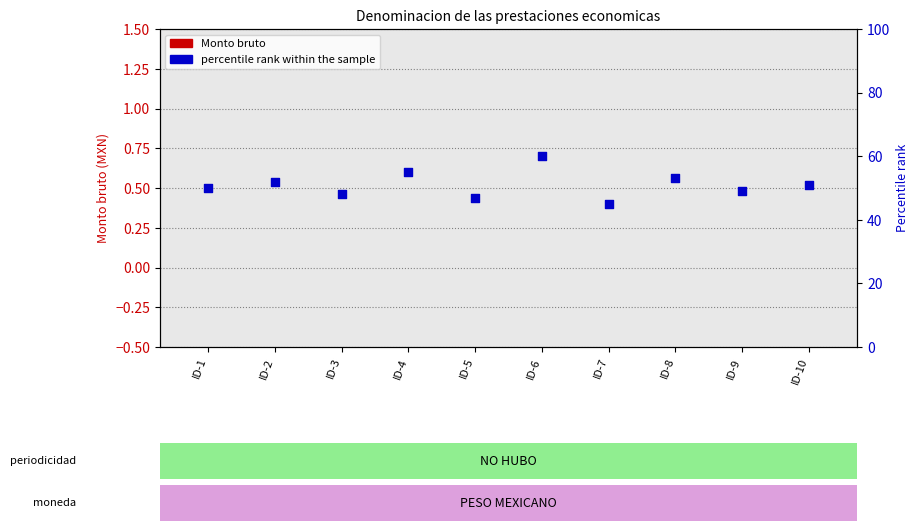

What is the total value across all series at ID-5?

47